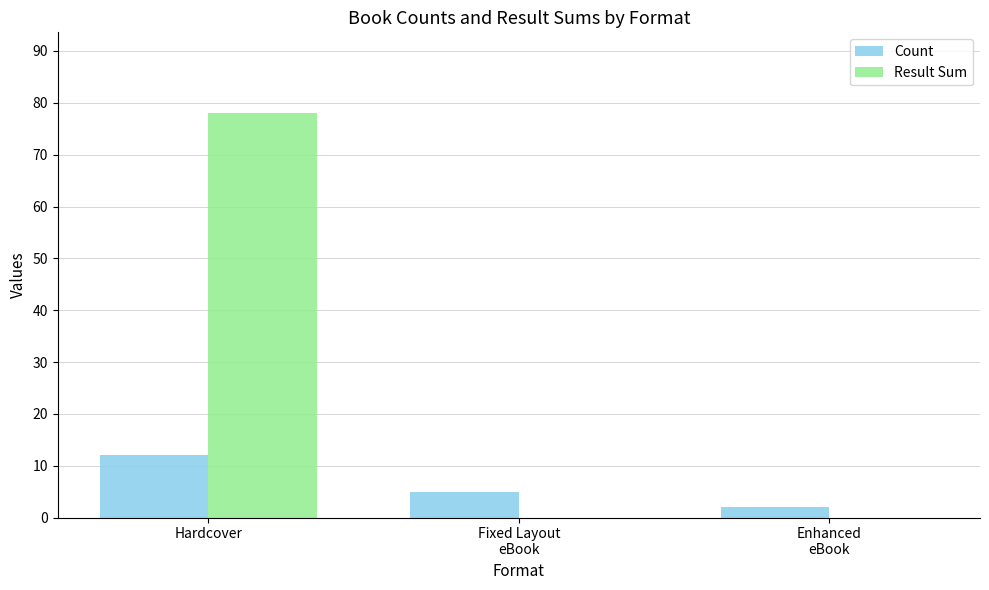

How many categories are shown in the chart?

3